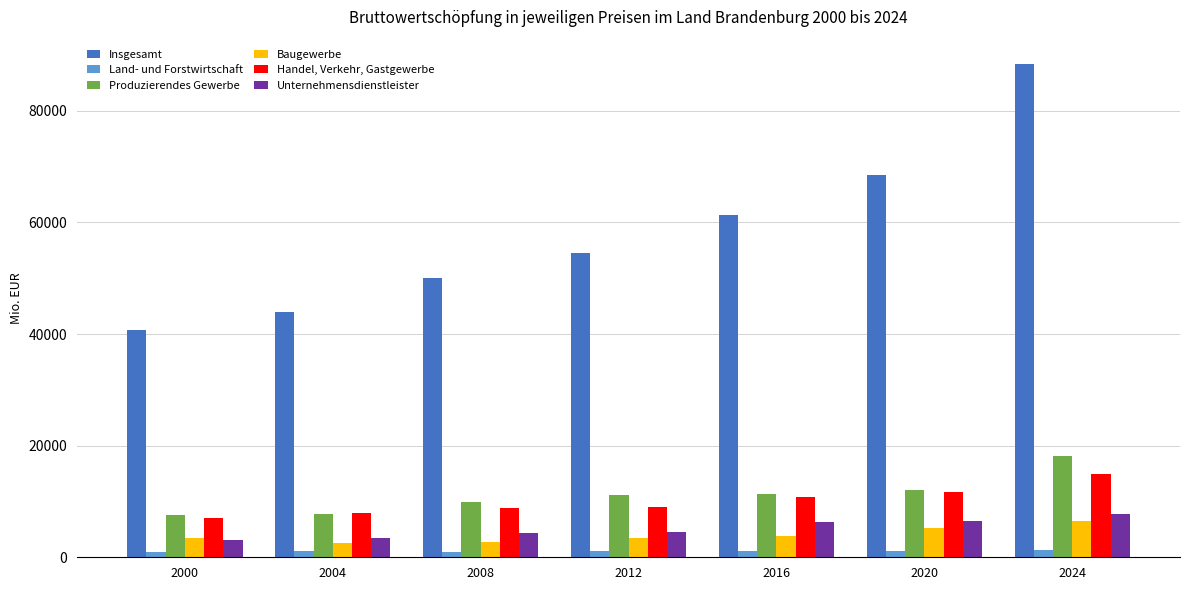

What are all the series names shown in the legend?

Insgesamt, Land- und Forstwirtschaft, Produzierendes Gewerbe, Baugewerbe, Handel, Verkehr, Gastgewerbe, Unternehmensdienstleister